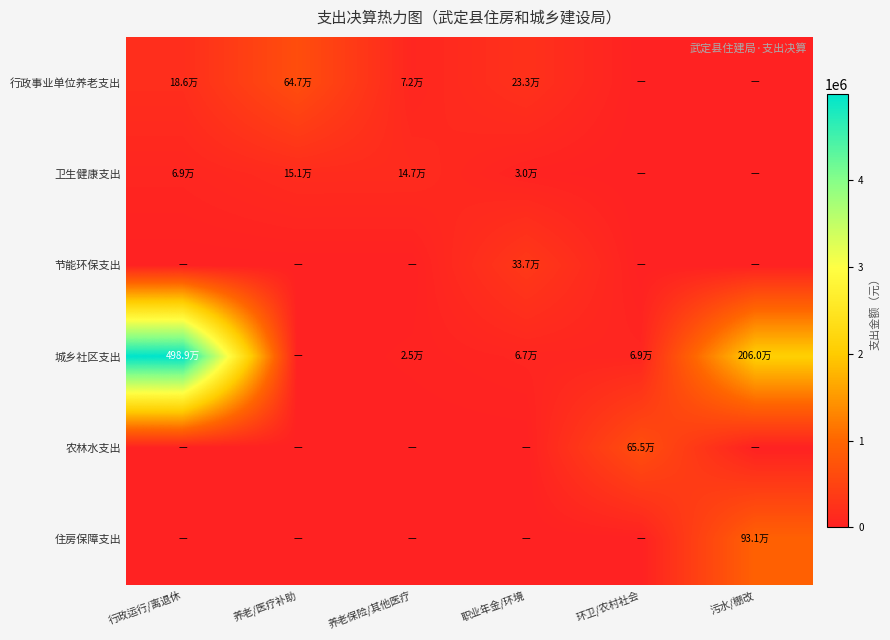

What is the total value across all series at 环卫/农村社会?

724020.8